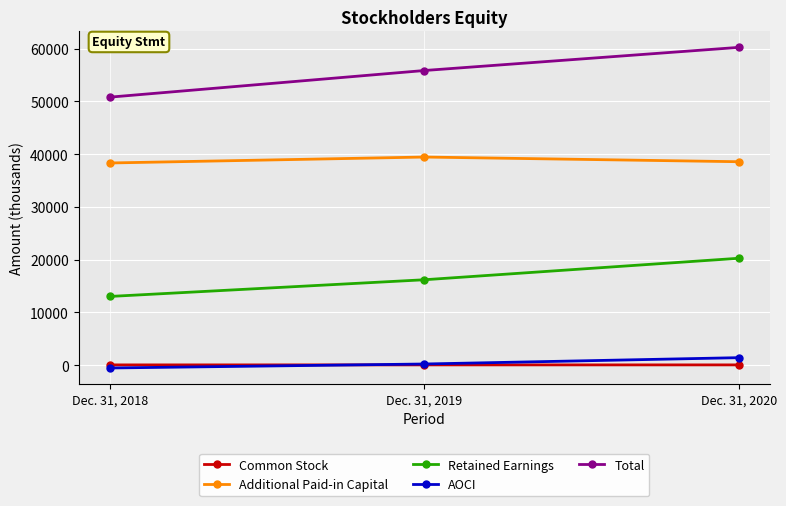

How many data points in Total are less than 55868?

1